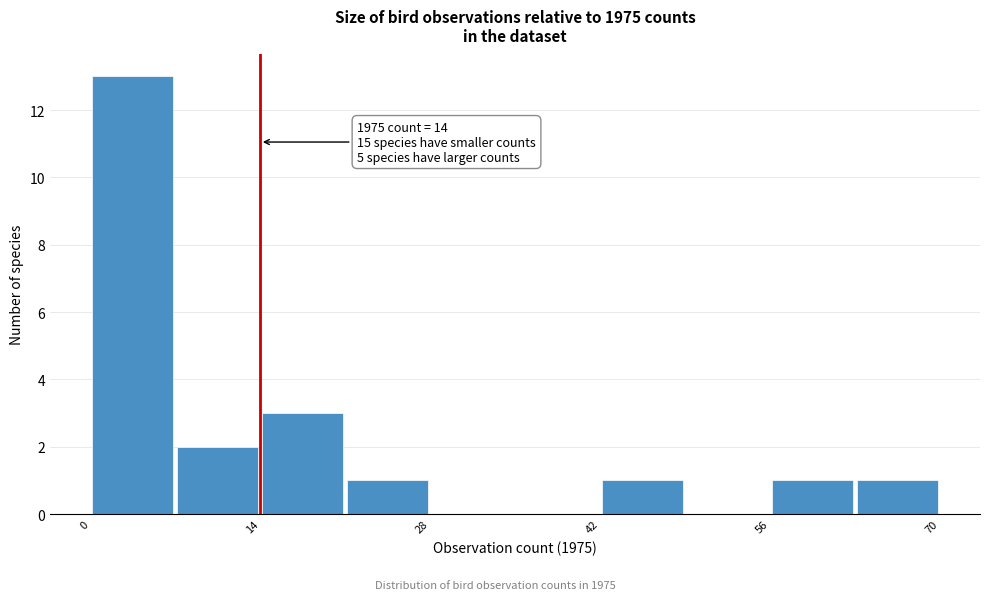

Around what value on the x-axis is the tallest bar? Give the approximate position of its centre, as read against the axis.

4